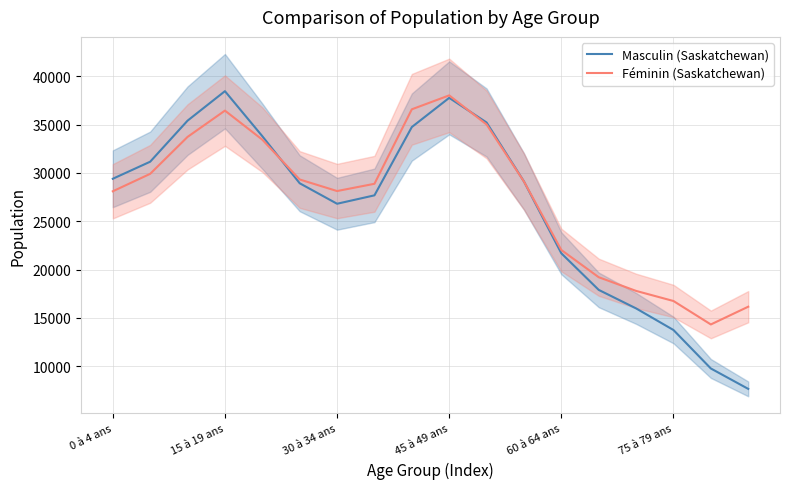

What is the sum of the Masculin (Saskatchewan) values at 60 à 64 ans and 45 à 49 ans?

59450